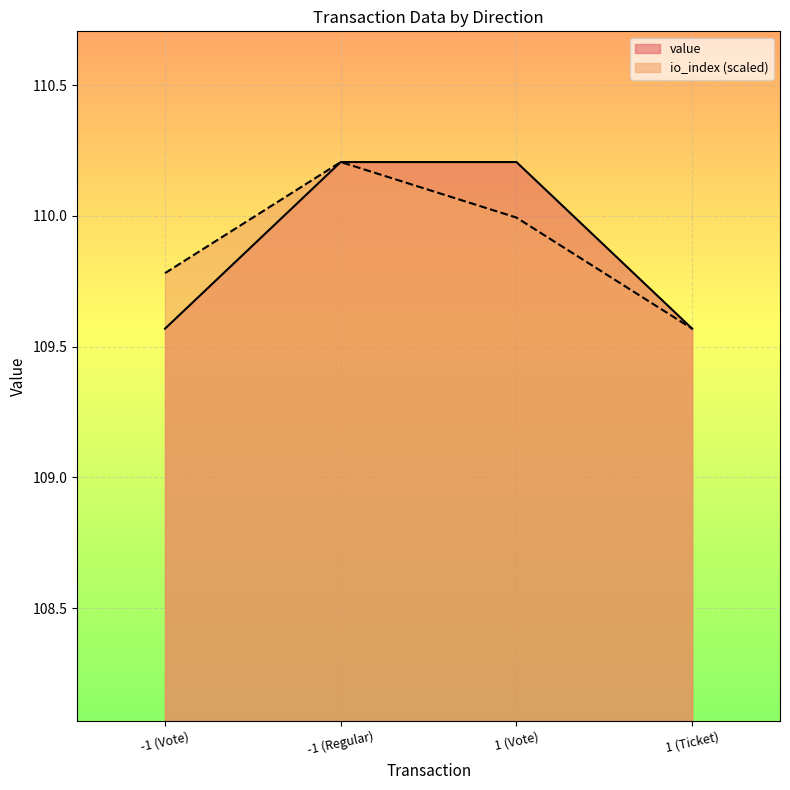

What is the greatest value displayed?

110.2